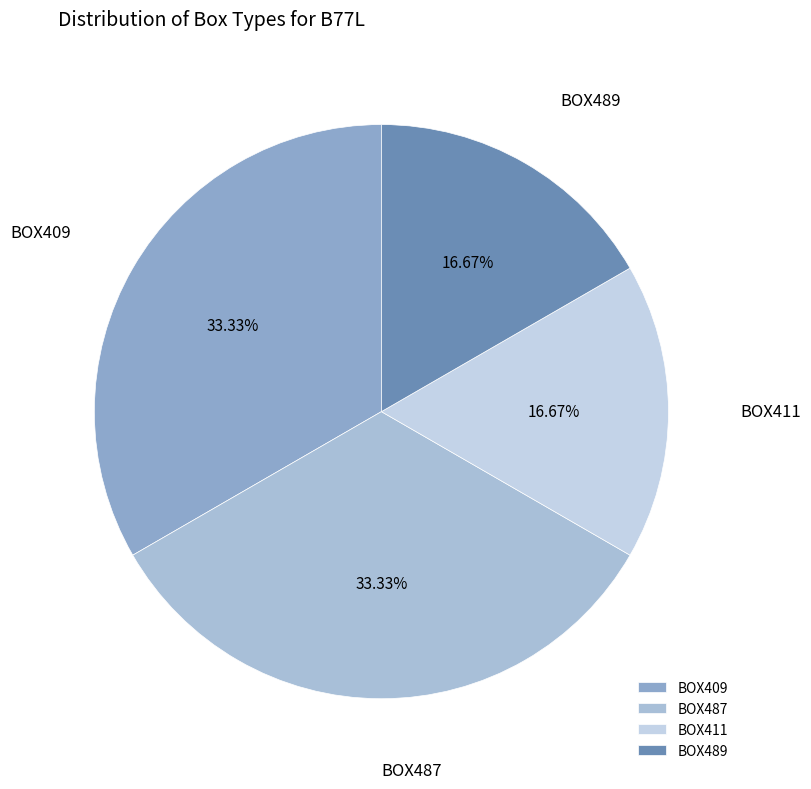

Count the number of slices in the pie.

4